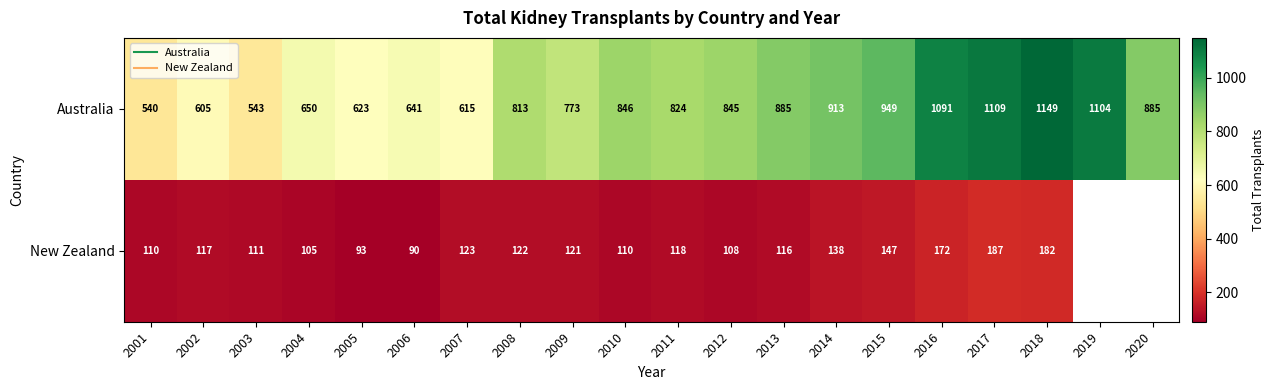

At how many categories does at least one series exceed 1093?

3